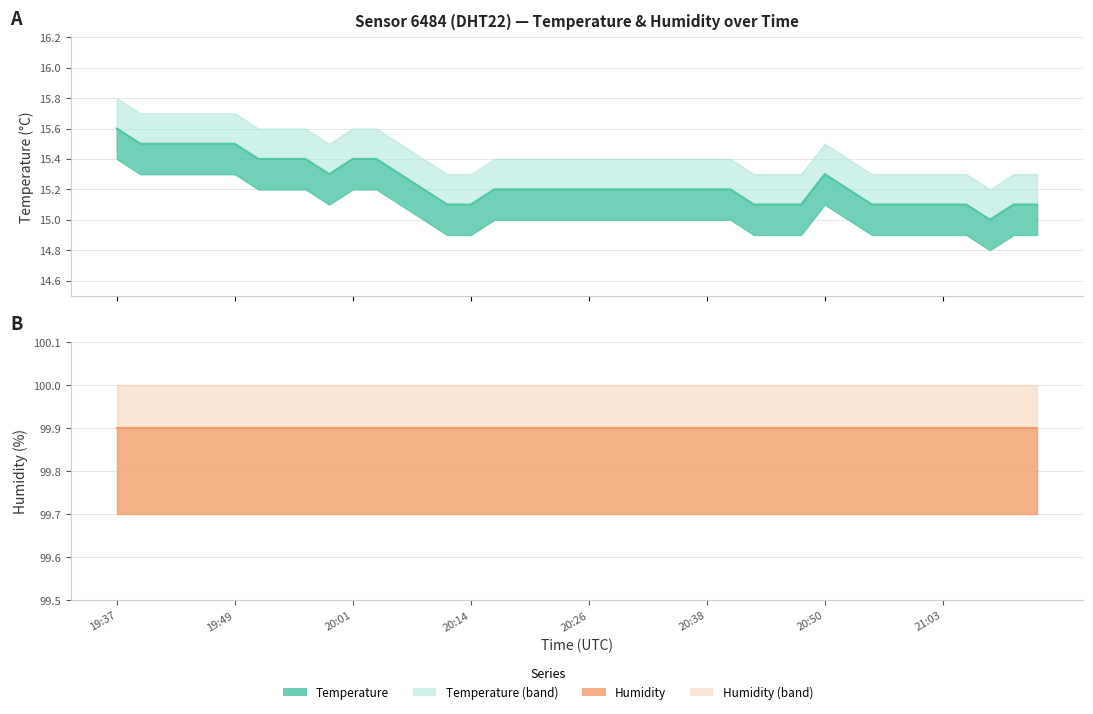

What is the change in value from 20:04 to 20:41?

-0.2